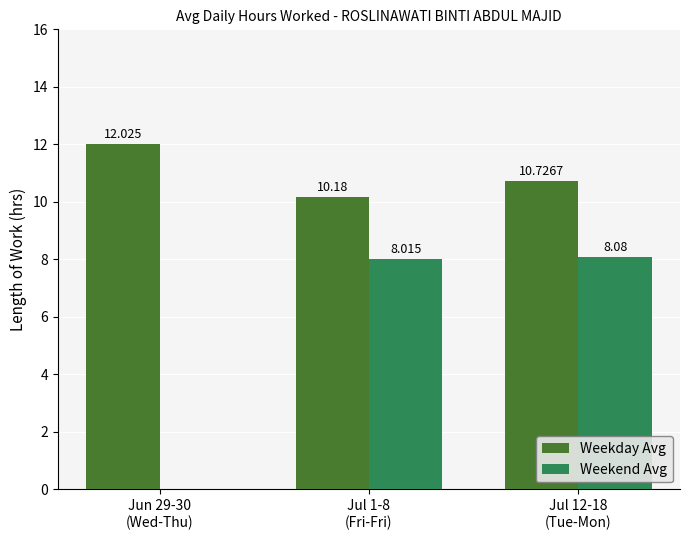

What is the sum of the Weekend Avg values at Jul 12-18
(Tue-Mon) and Jul 1-8
(Fri-Fri)?

16.1